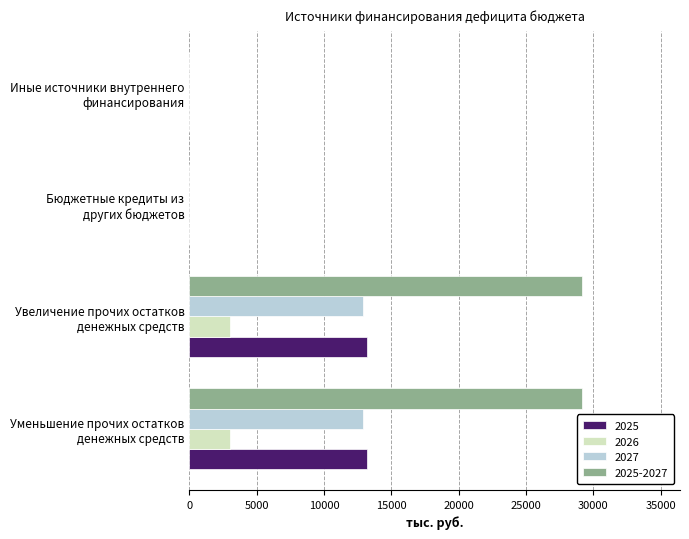

What is the maximum value for 2026?

3051.7